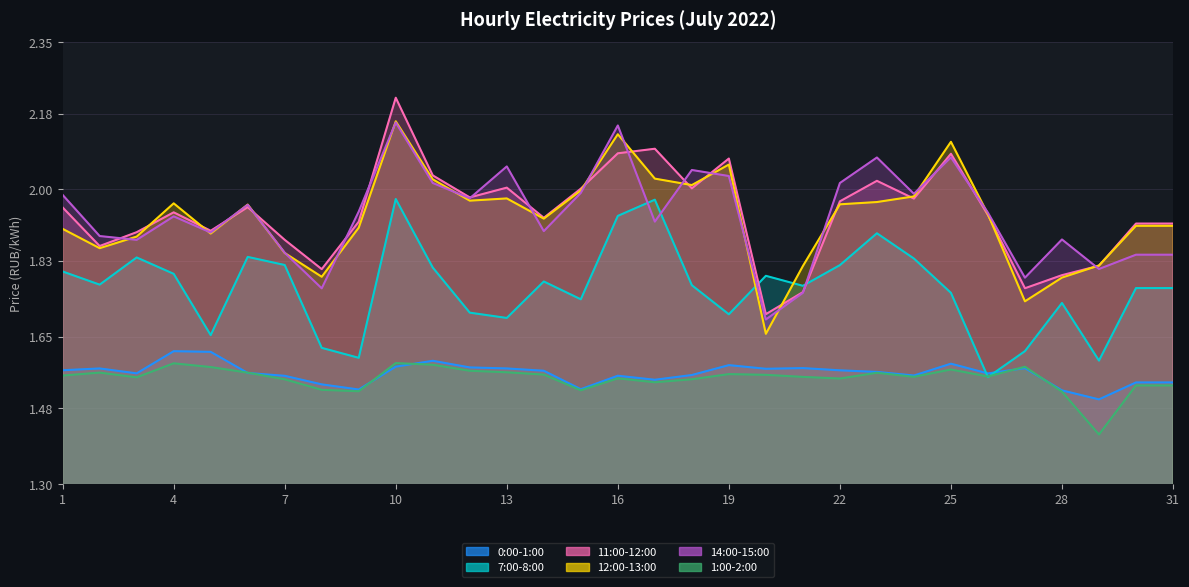

What is the spread (max minus min) of values at 27?

0.2